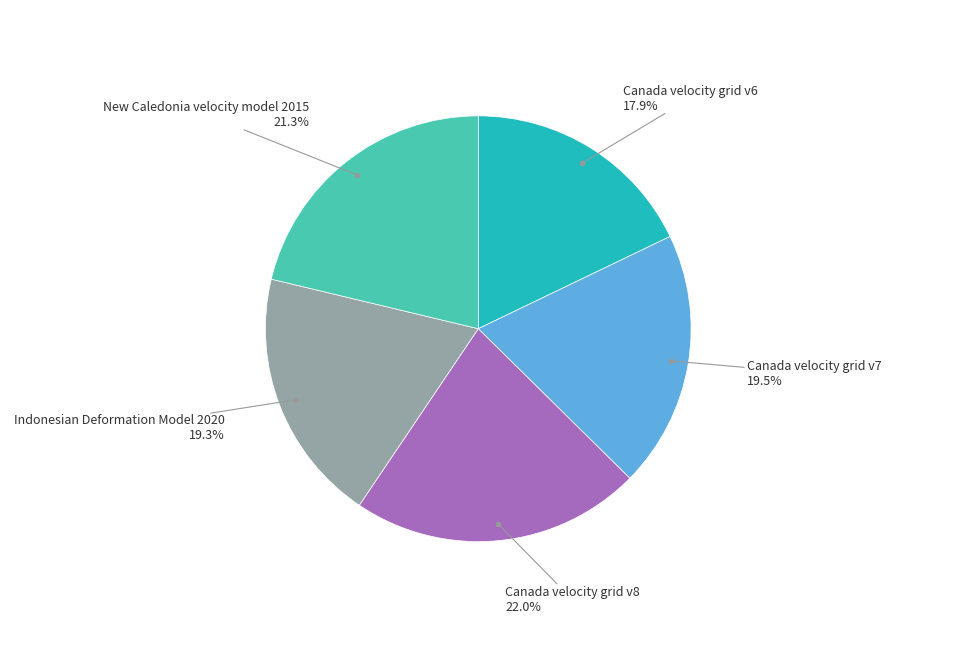

Does any single category account for the majority?

No